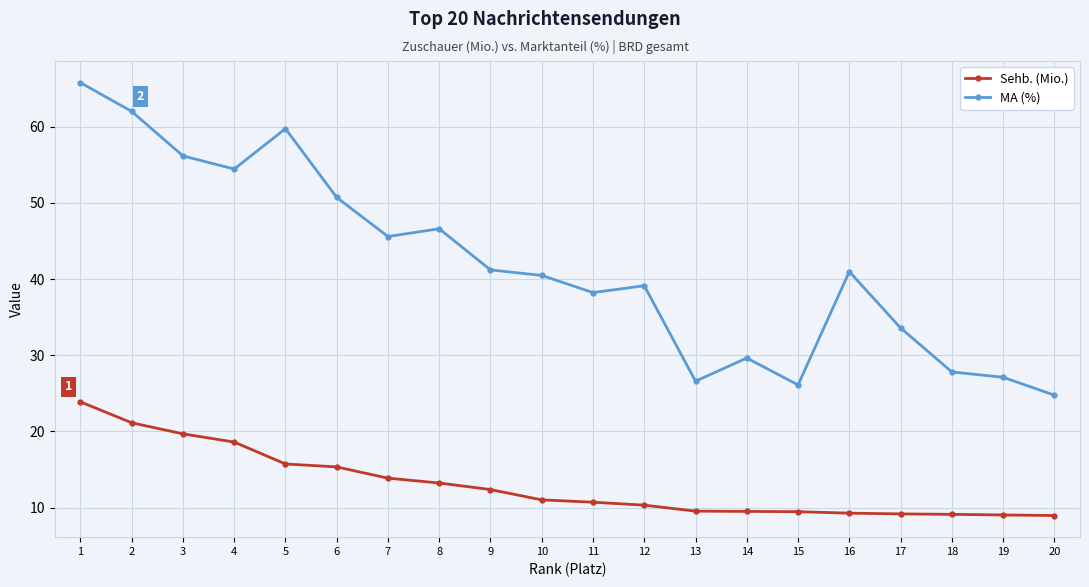

True or false: MA (%) and Sehb. (Mio.) cross at least once.

False